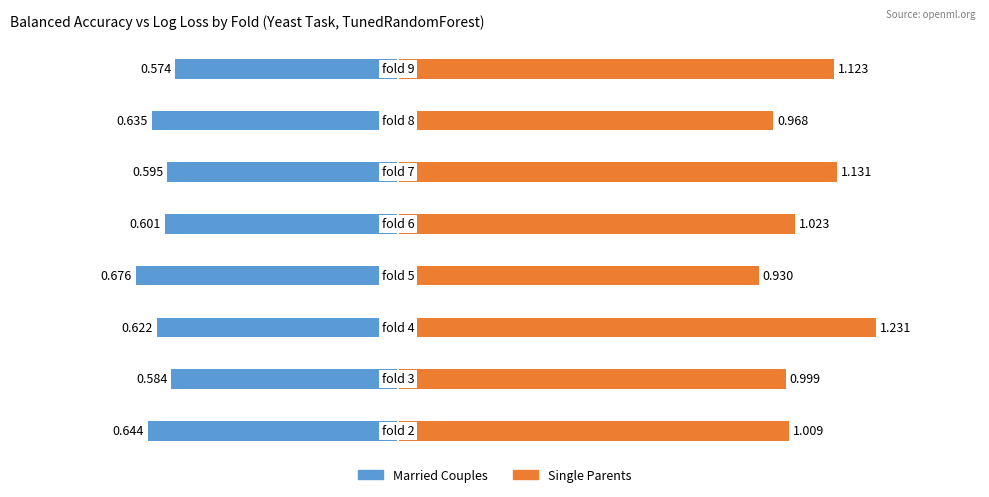

How many data points in Single Parents are less than 1?

3